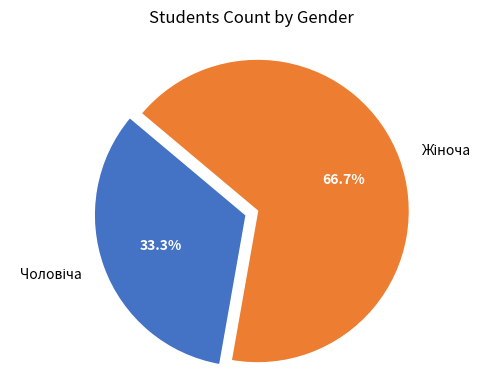

Does any single category account for the majority?

Yes